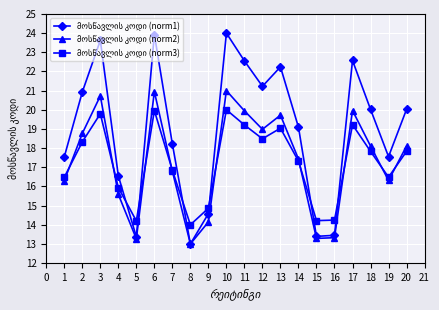

What is the smallest value displayed?

13.0